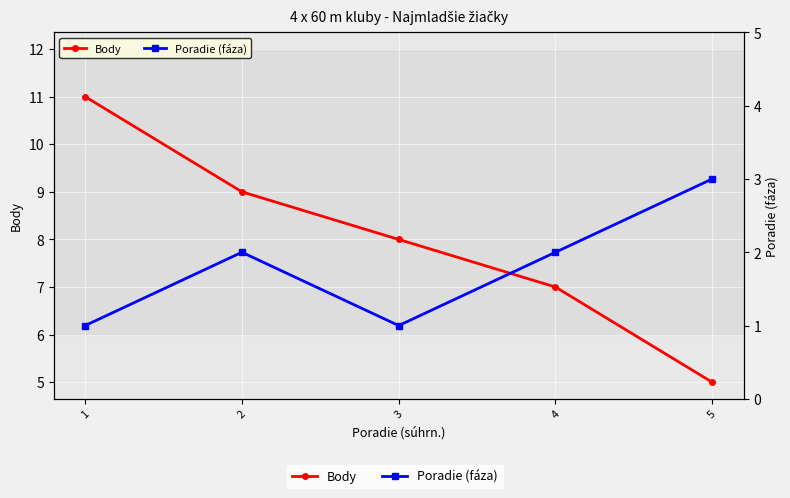

Between 2 and 3, which series saw the biggest shift?

Body